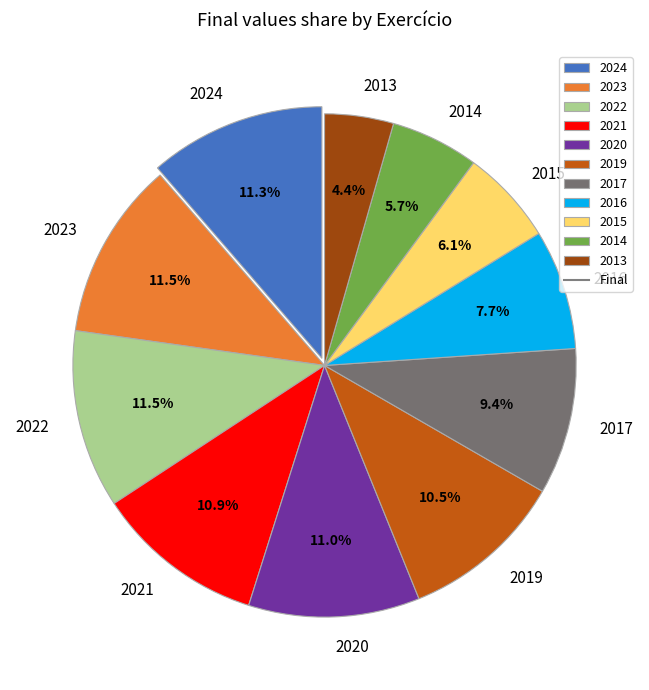

To the nearest percent, what is the combined percentage of 2021 and 2013?

15%